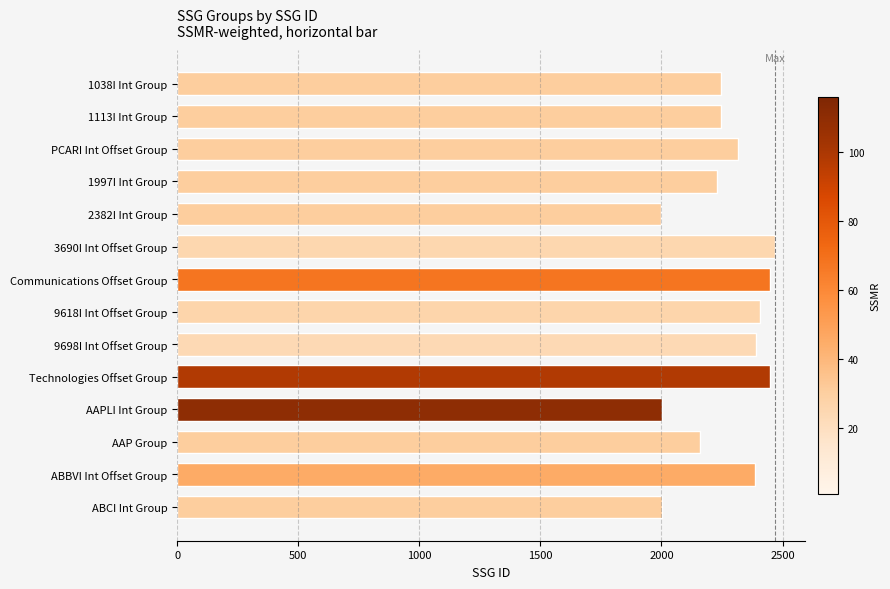

What is the difference between the second highest and second lowest values?

447